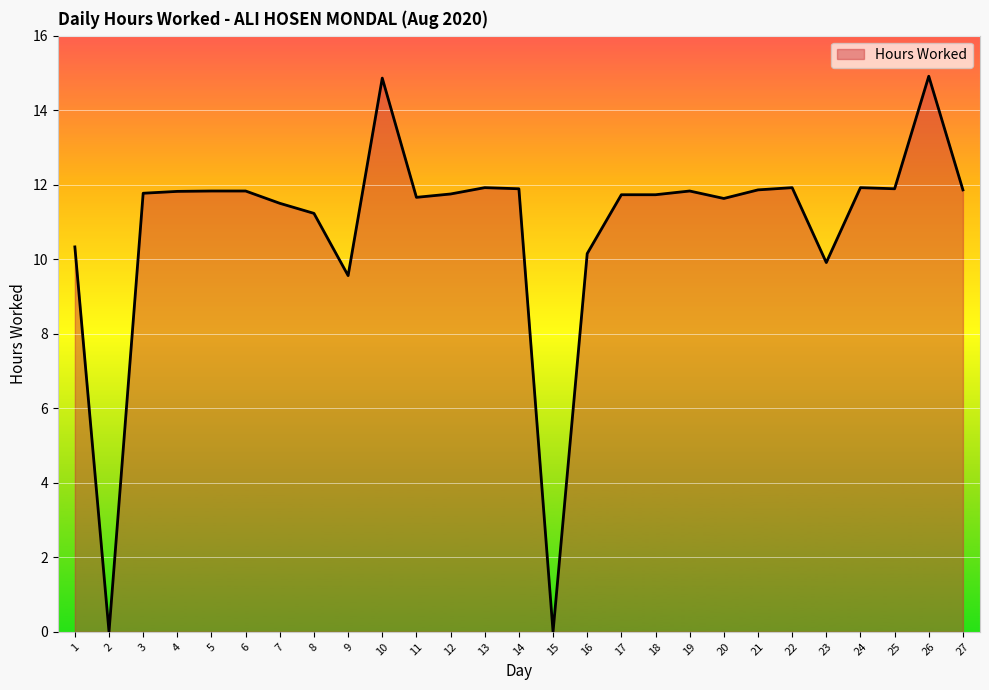

What is the ratio of the value at 21 to the value at 27?

1.0